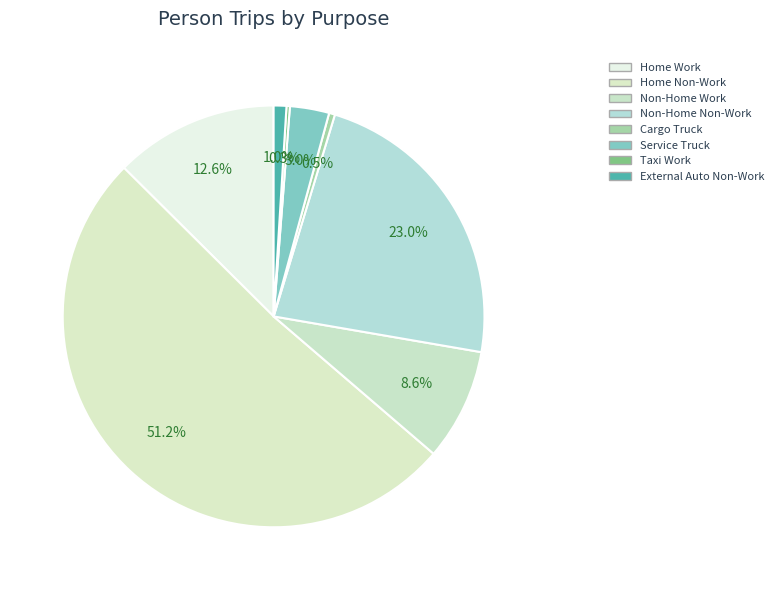

To the nearest percent, what is the combined percentage of Service Truck and Cargo Truck?

3%